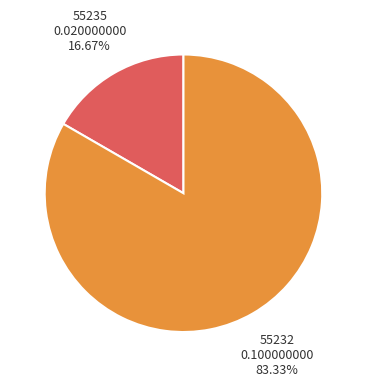

Combined, do 55232 and 55235 account for over 50%?

Yes